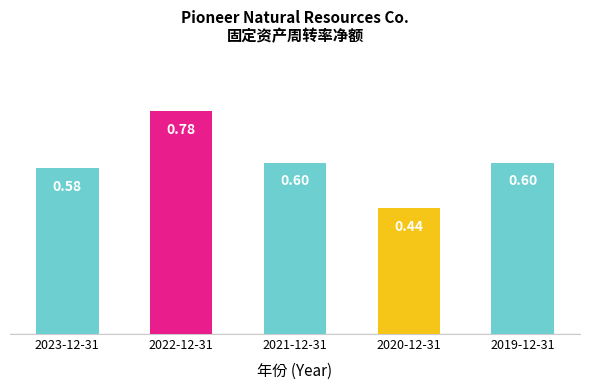

Which label corresponds to the largest value in the chart?

2022-12-31